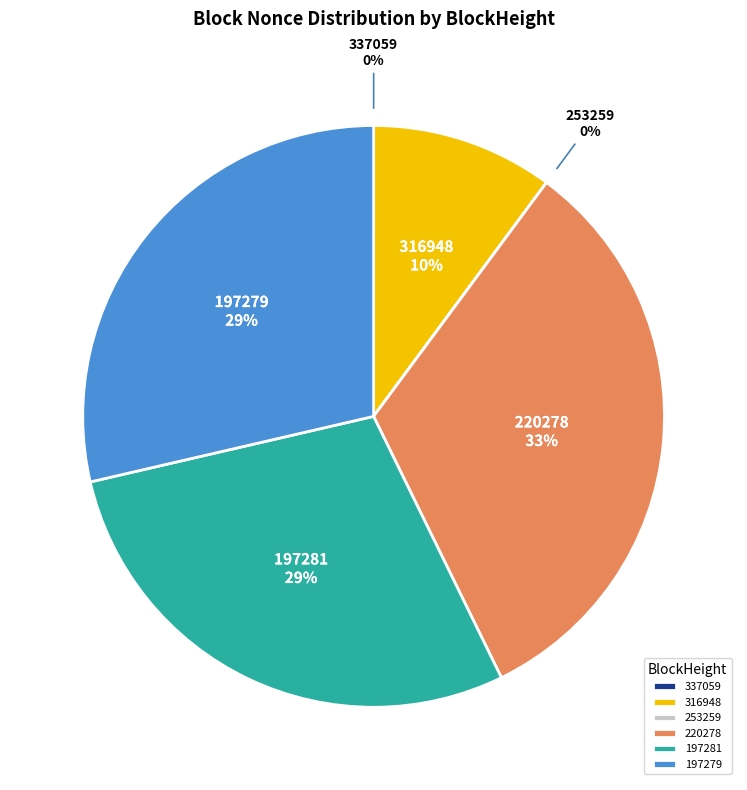

Is there any slice that represents more than half of the pie?

No